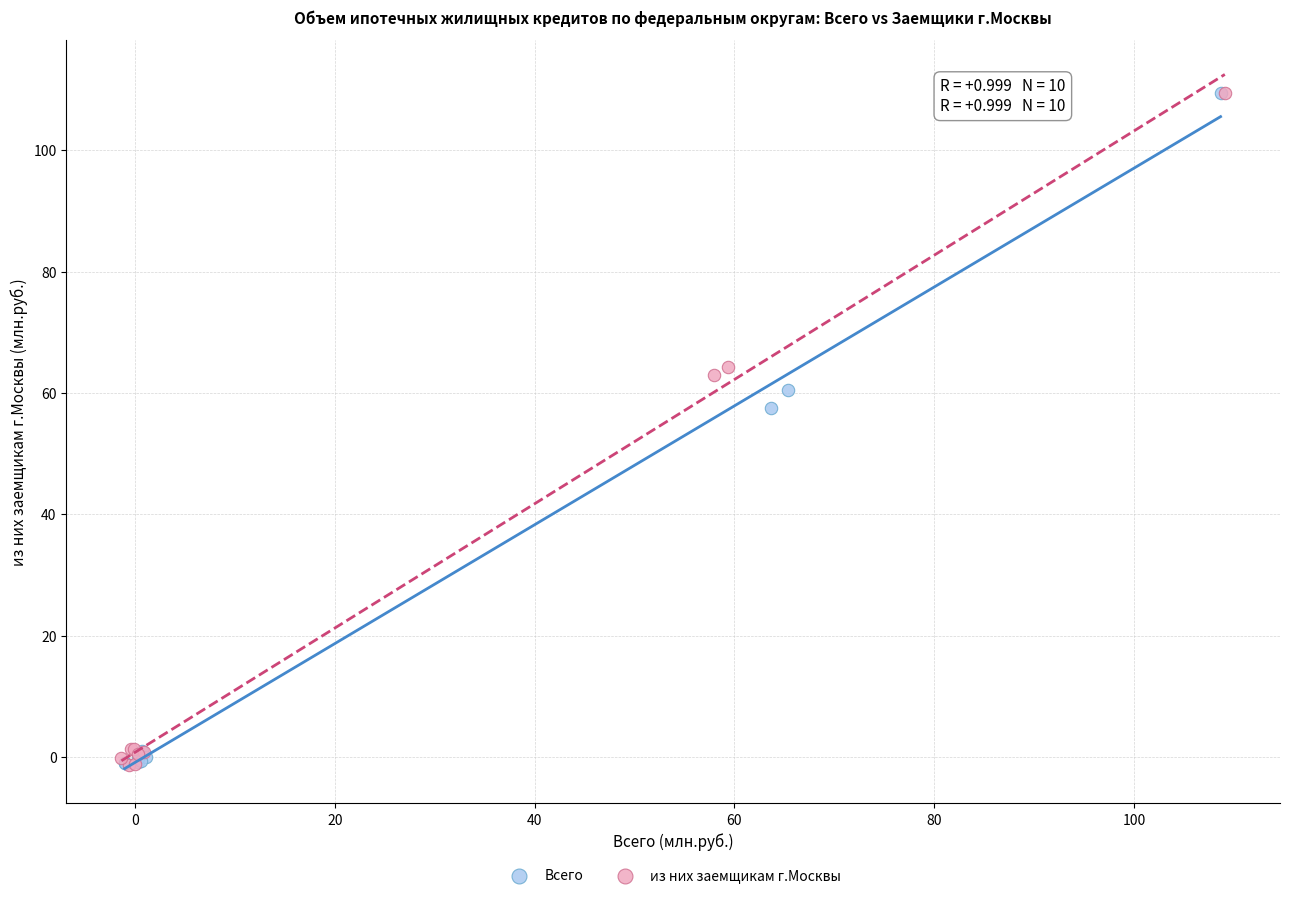

What are all the series names shown in the legend?

Всего, из них заемщикам г.Москвы